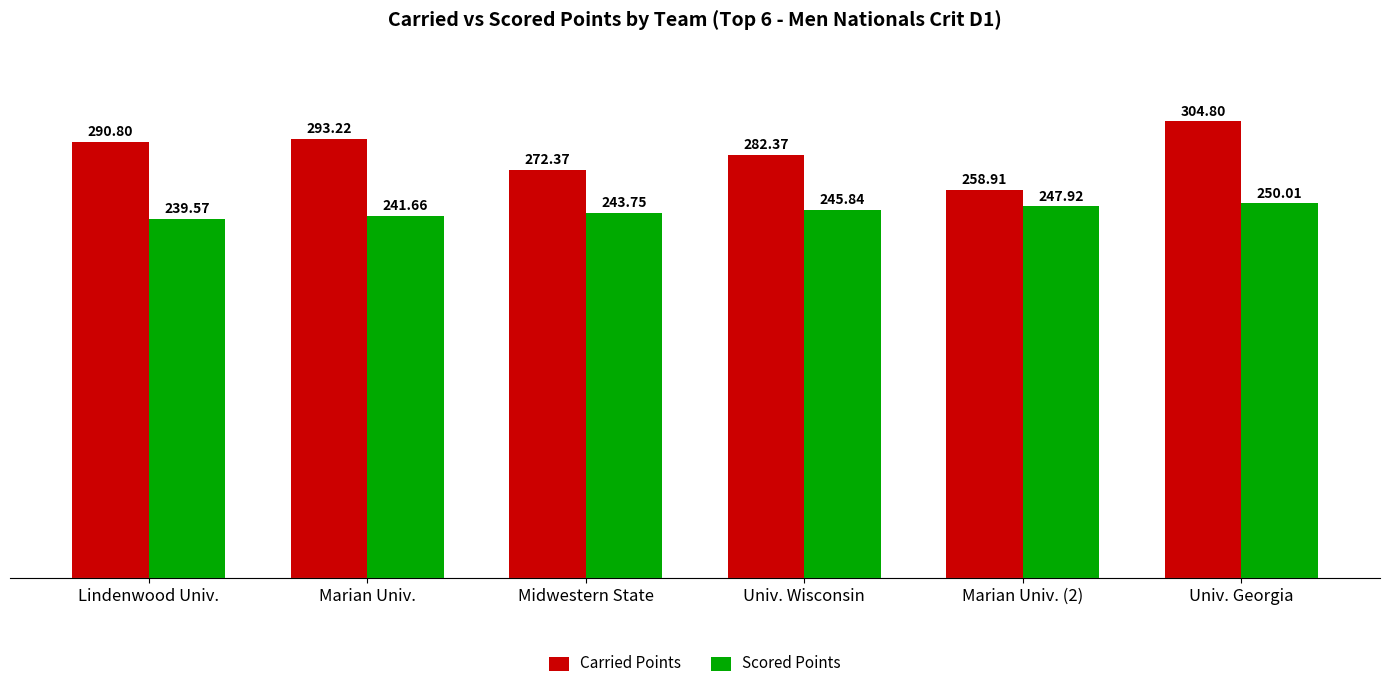

Which series has the largest total across all categories?

Carried Points